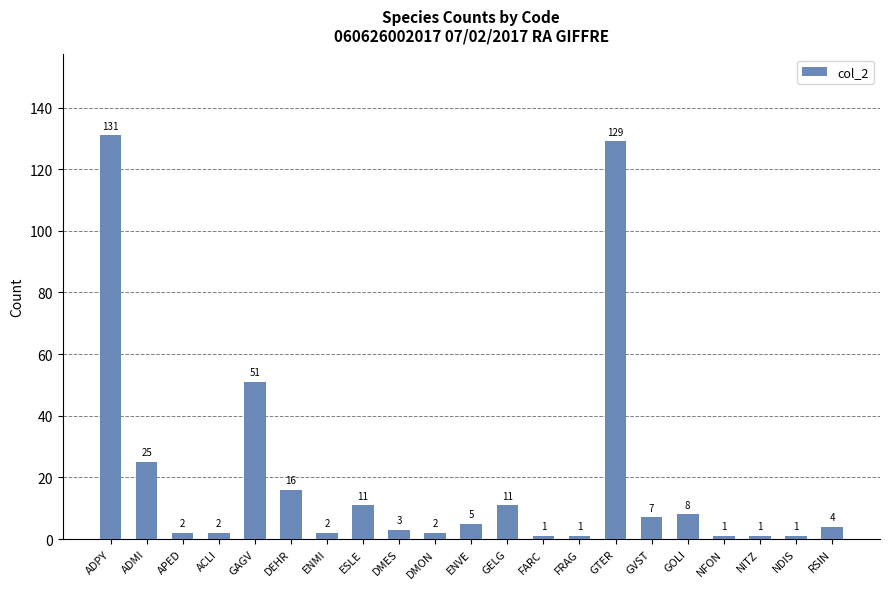

What position from the left is ENMI?

7